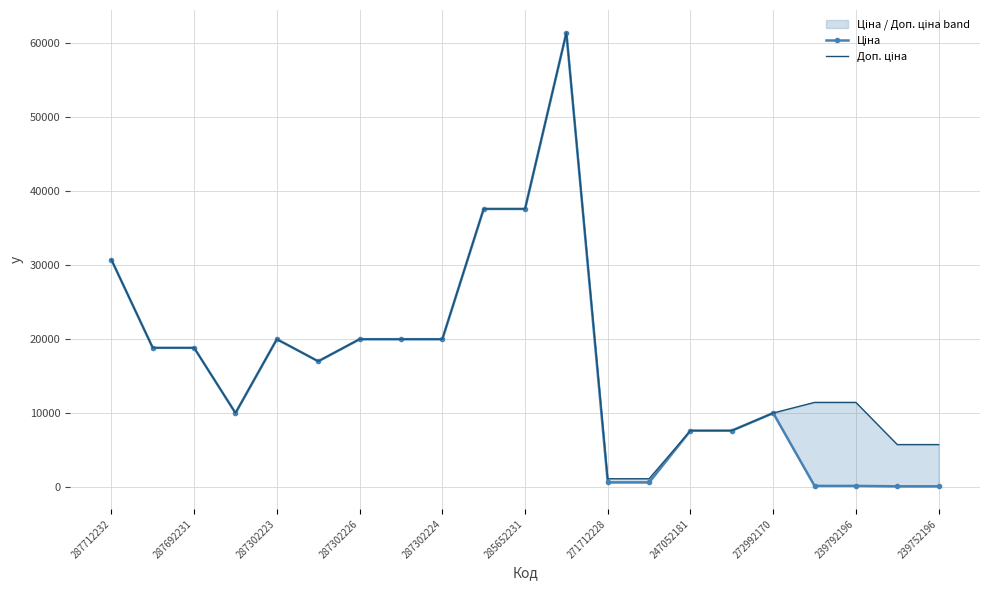

What is the value of the Ціна point at the 19th from the left?

114.1